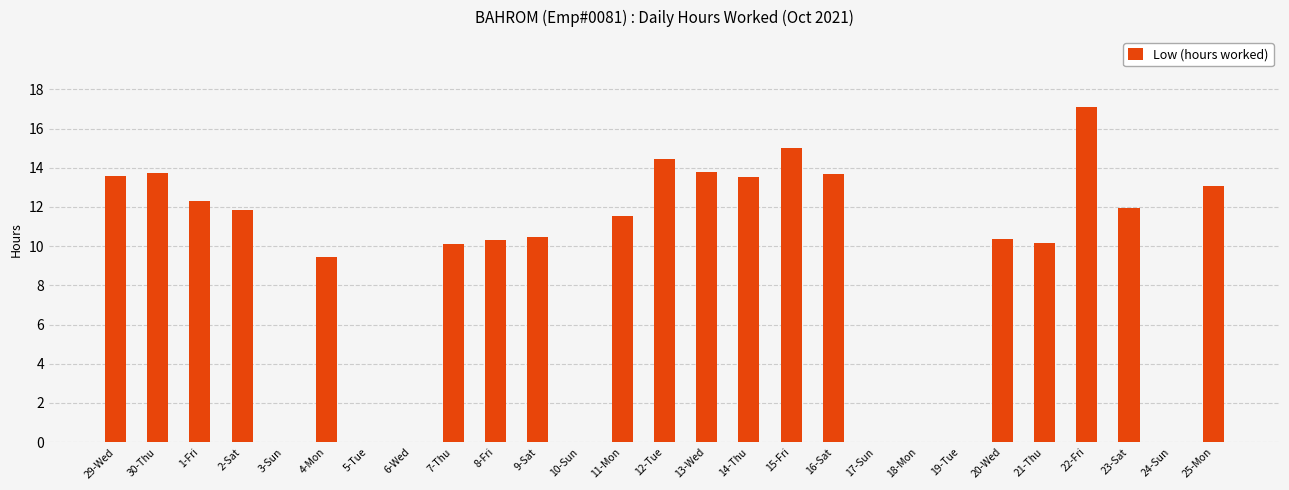

Does the chart contain stacked bars?

No